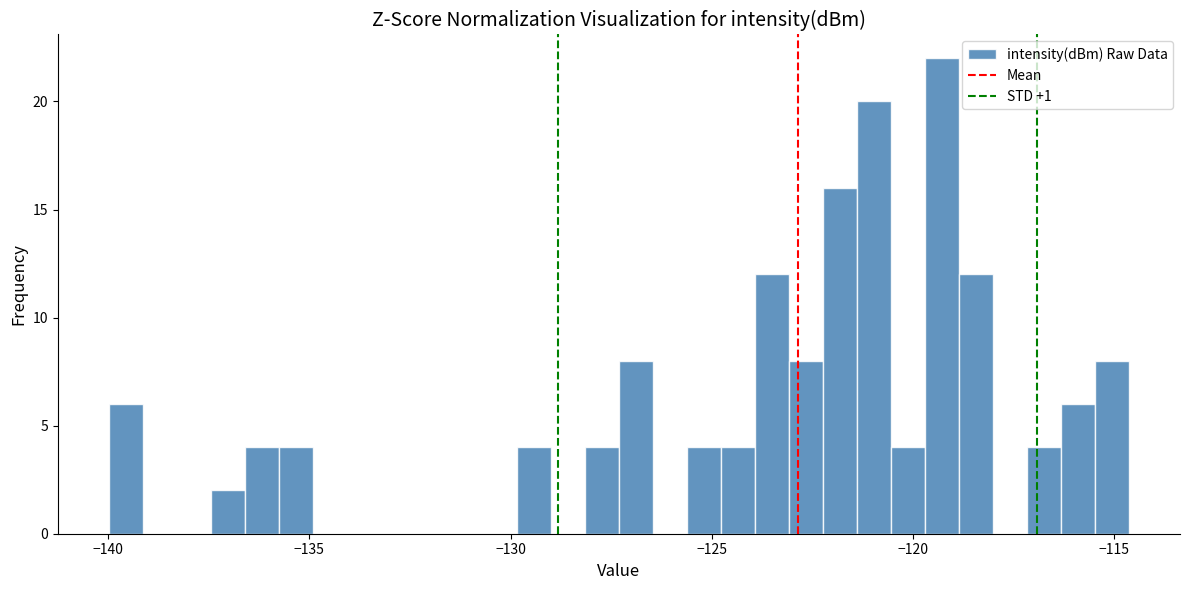

Around what value on the x-axis is the tallest bar? Give the approximate position of its centre, as read against the axis.

-119.5